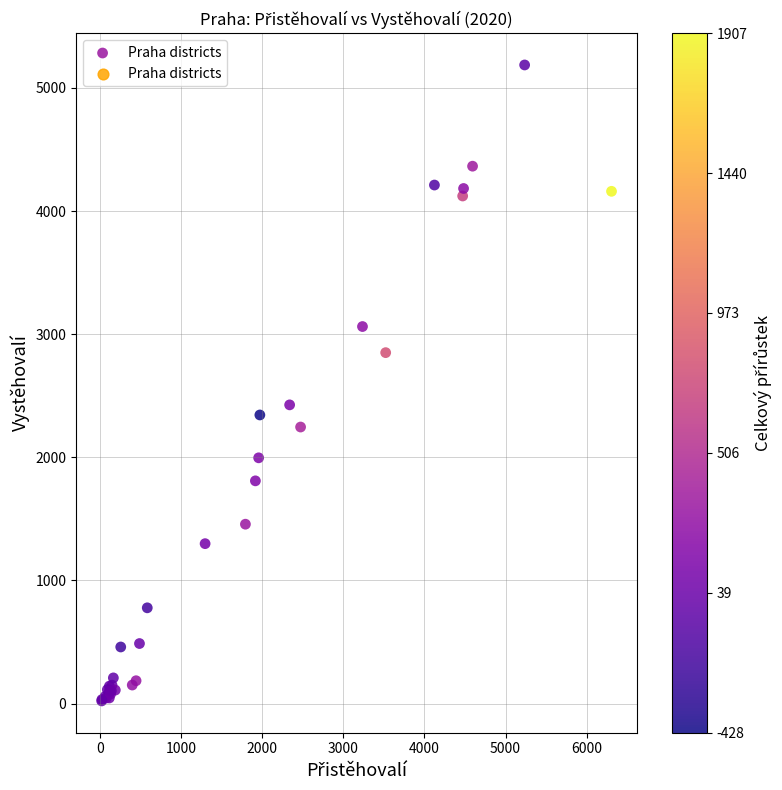

What Y value in the scatter plot is closest to 2604?

2426